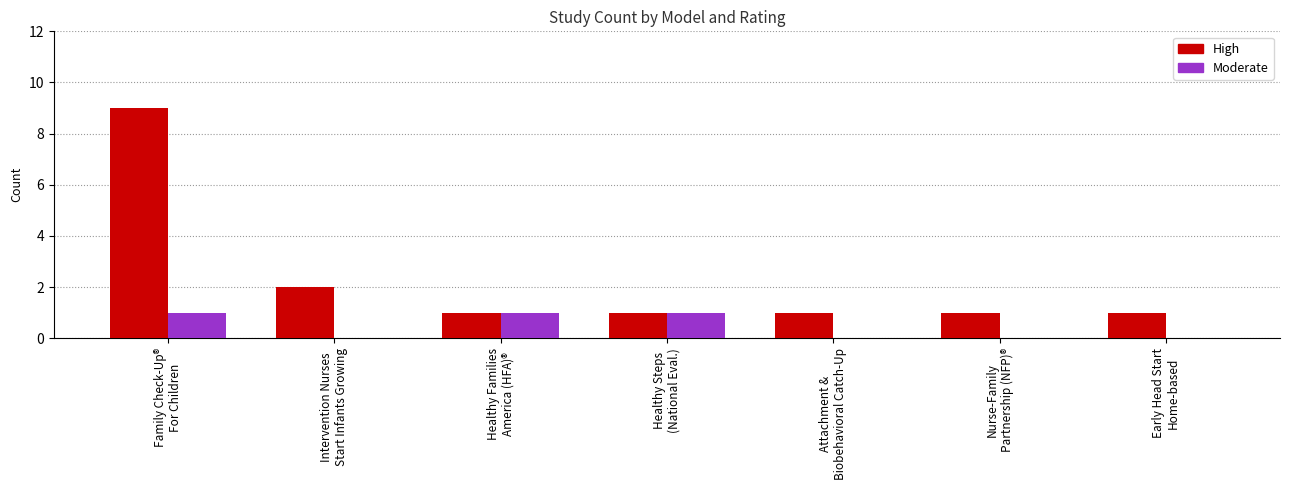

What is the maximum value for High?

9